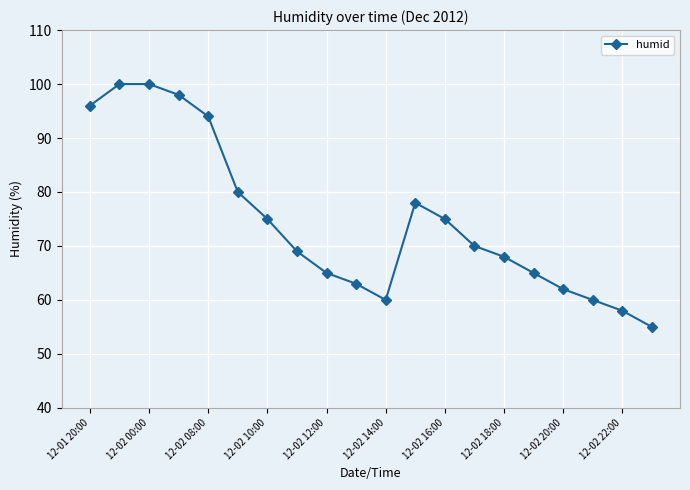

What is the difference between the maximum and minimum values?

45